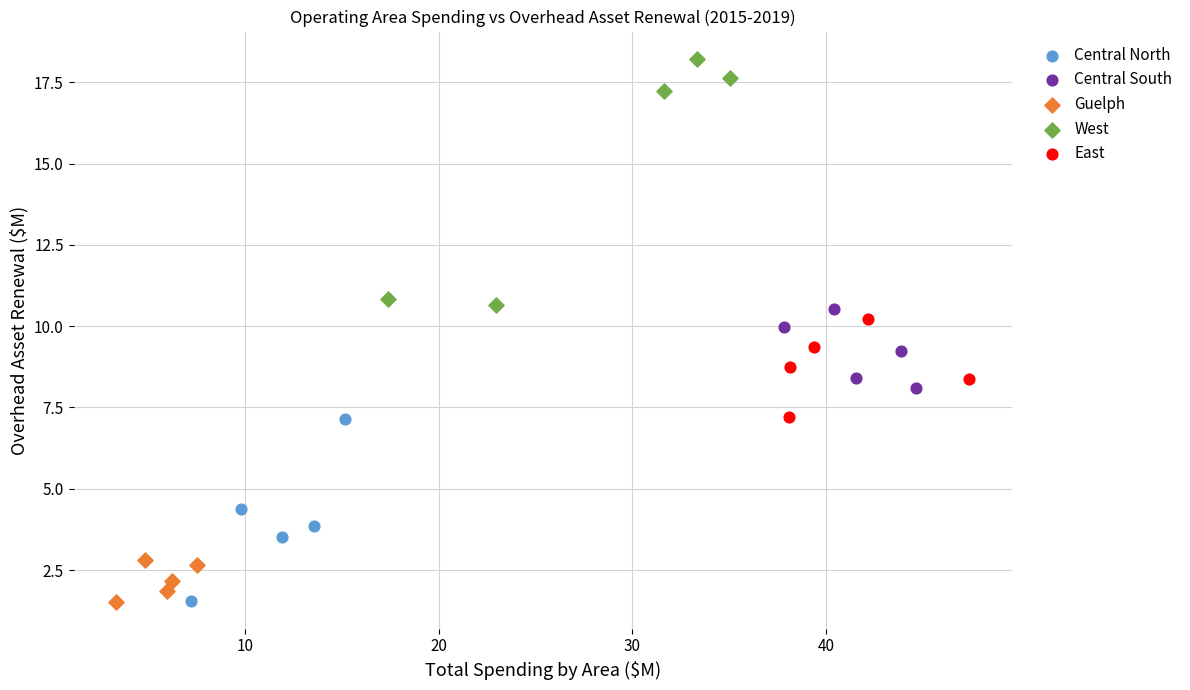

Which series has the widest spread of Y values?

West